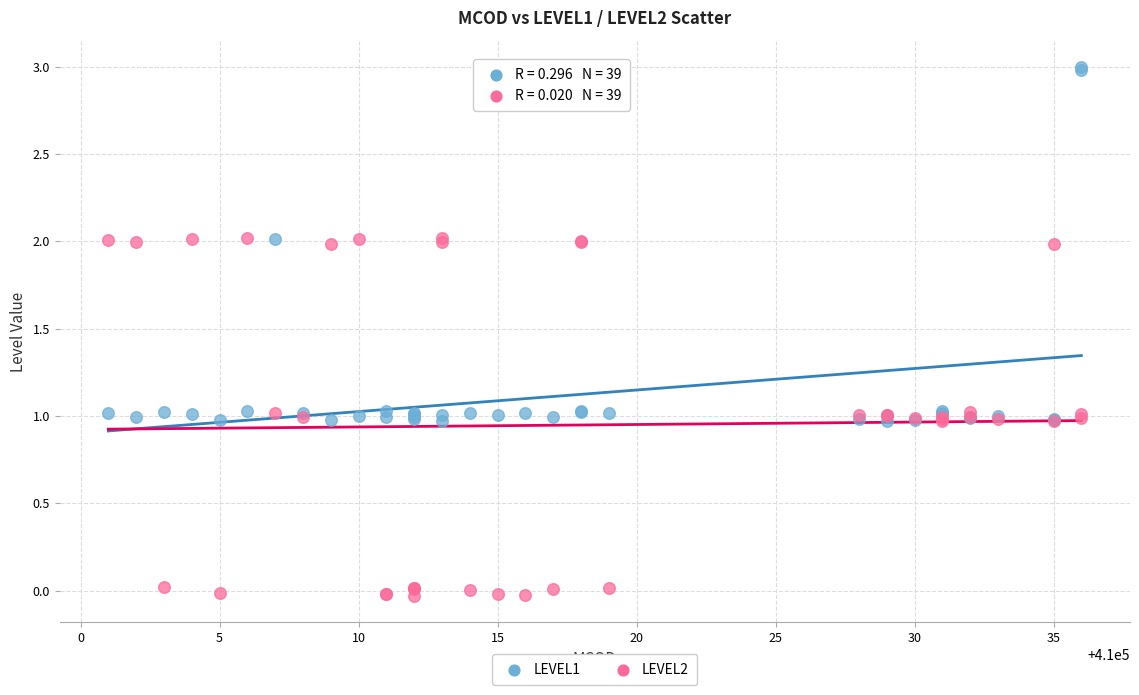

What are all the series names shown in the legend?

LEVEL1, LEVEL2